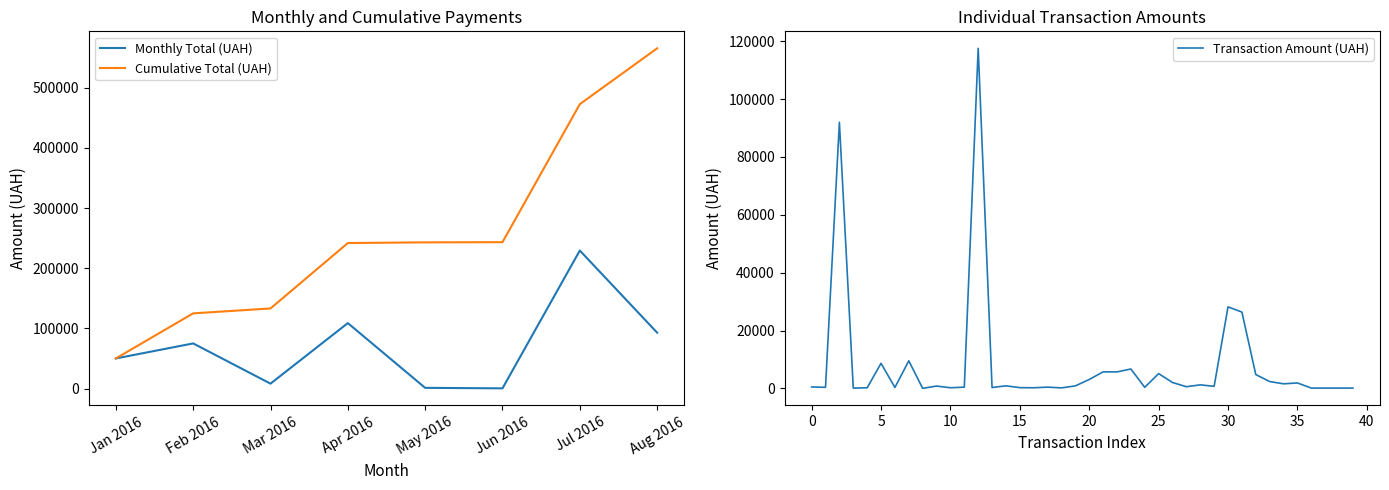

True or false: Transaction Amount (UAH) has a value of 496.0 at 0.

True